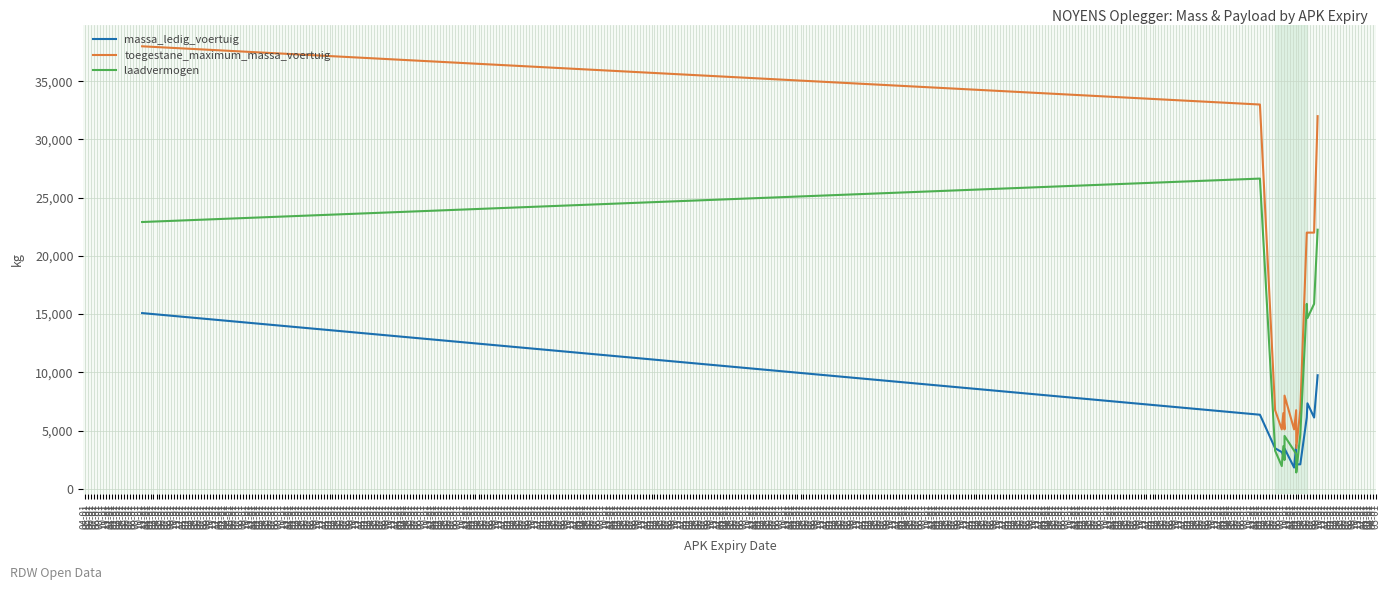

Where does the massa_ledig_voertuig series first go above 3480?

04-01